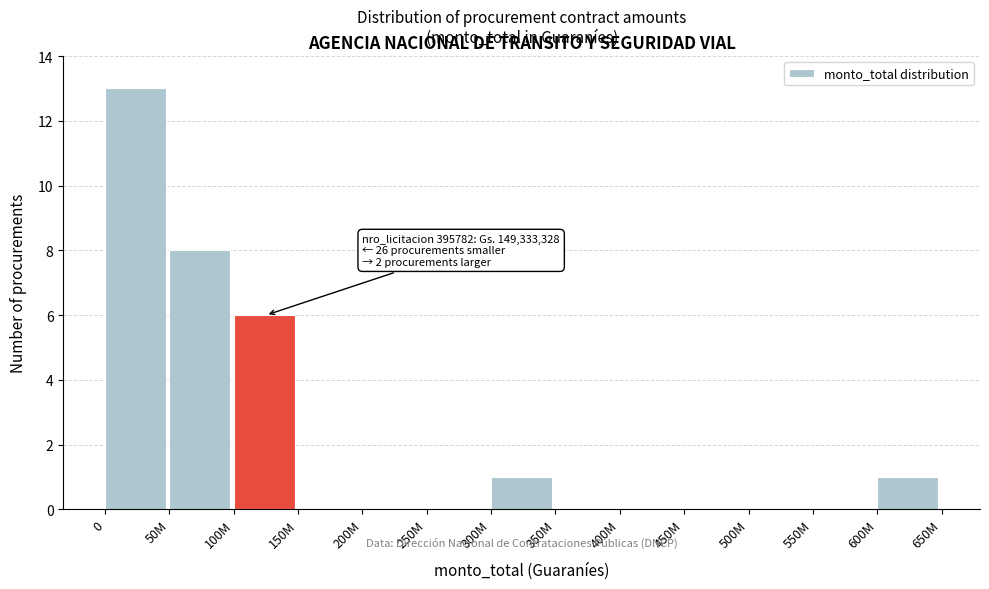

Reading left to right, extract all data points from this chart.

0=13	50M=8	100M=6	150M=0	200M=0	250M=0	300M=1	350M=0	400M=0	450M=0	500M=0	550M=0	600M=1